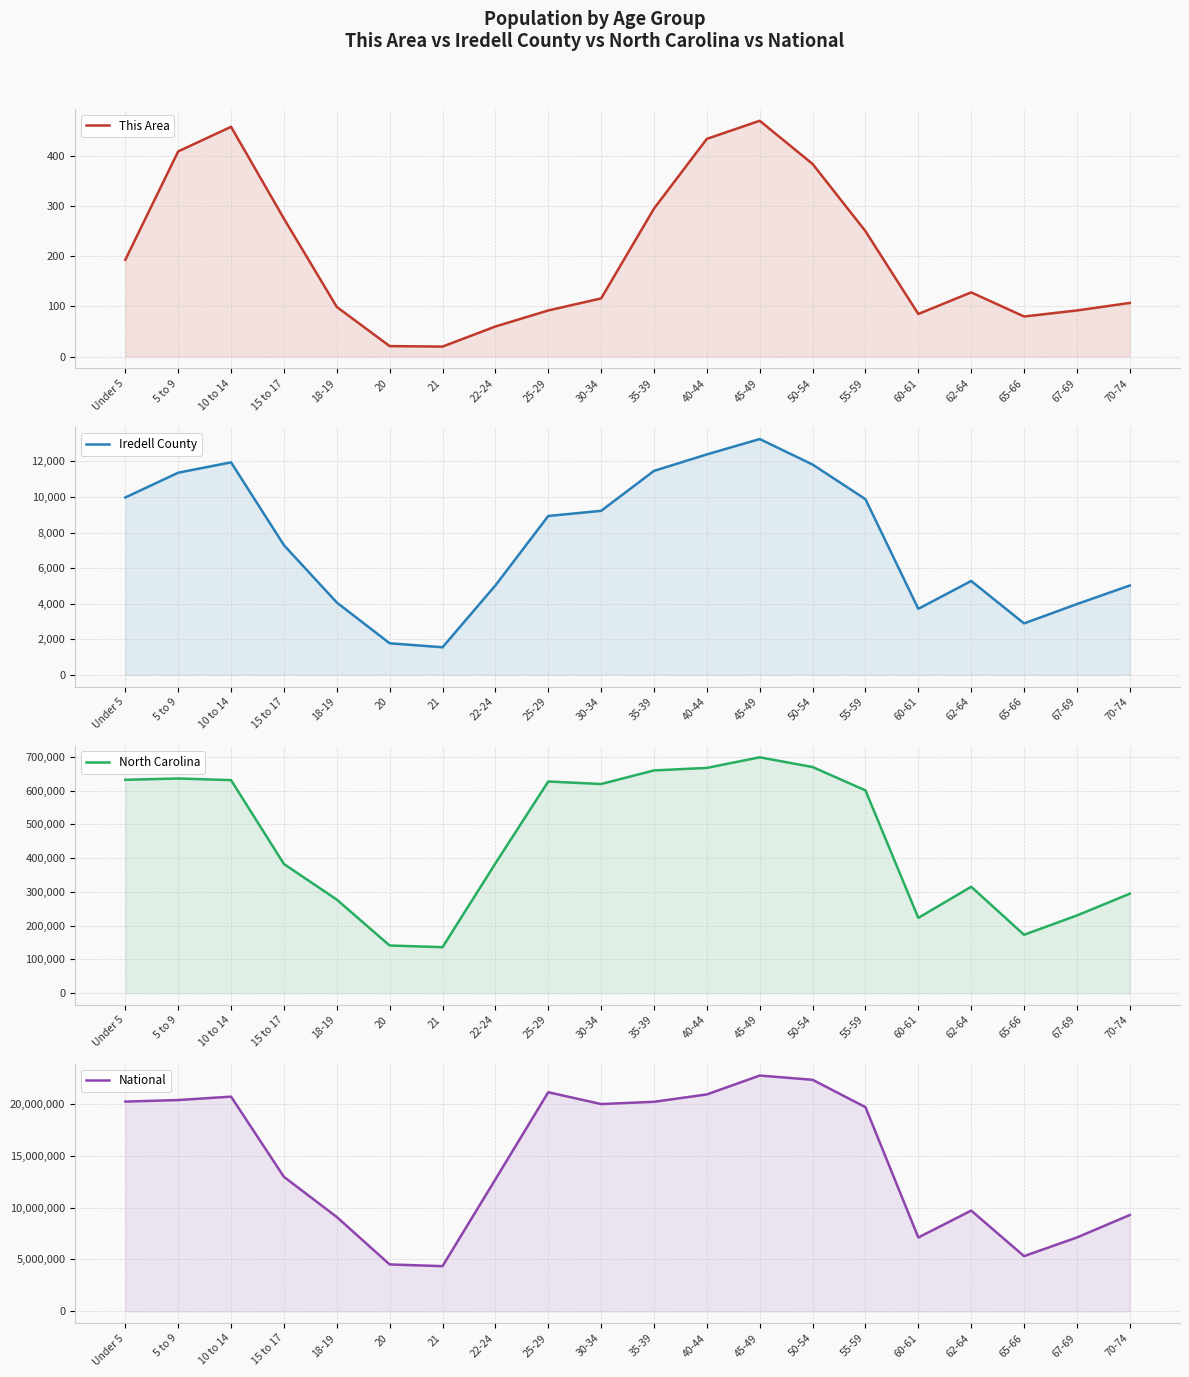

How many interior local valleys does the National series have?

4